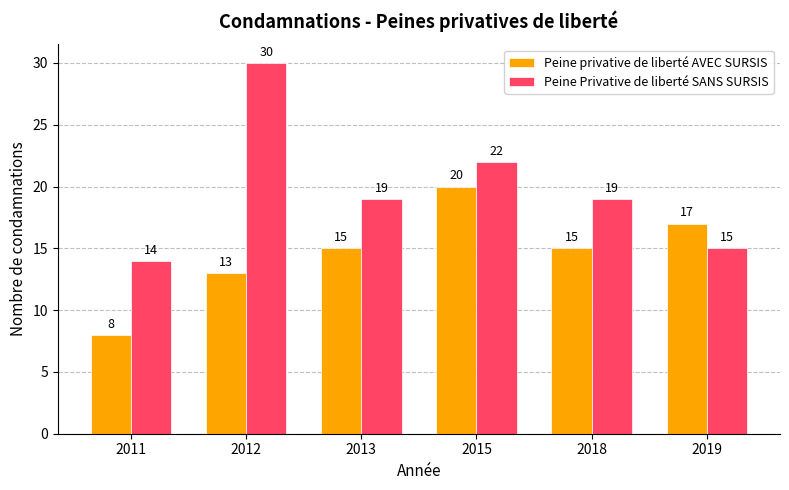

Reading left to right, transcribe all the data shown in this chart.

Peine privative de liberté AVEC SURSIS: 2011=8	2012=13	2013=15	2015=20	2018=15	2019=17
Peine Privative de liberté SANS SURSIS: 2011=14	2012=30	2013=19	2015=22	2018=19	2019=15